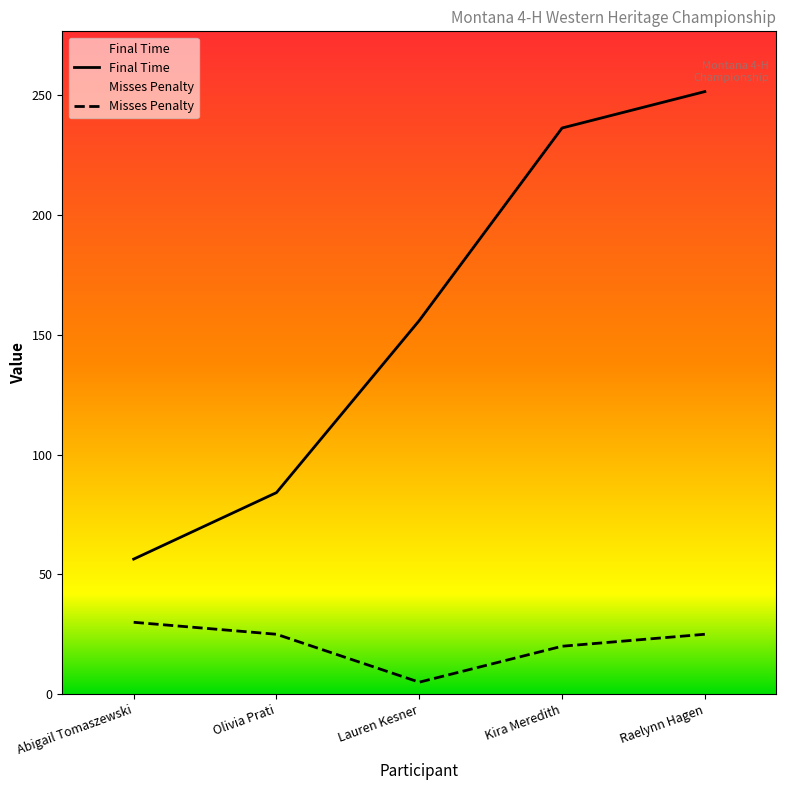

True or false: Misses Penalty and Final Time cross at least once.

False